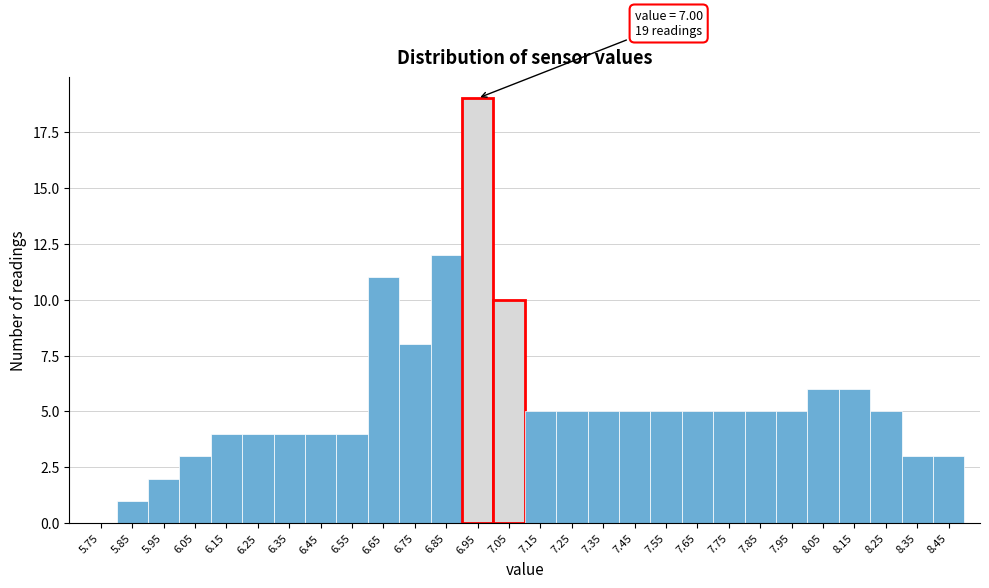

Which range on the x-axis has the tallest bar?

6.9 to 7.0